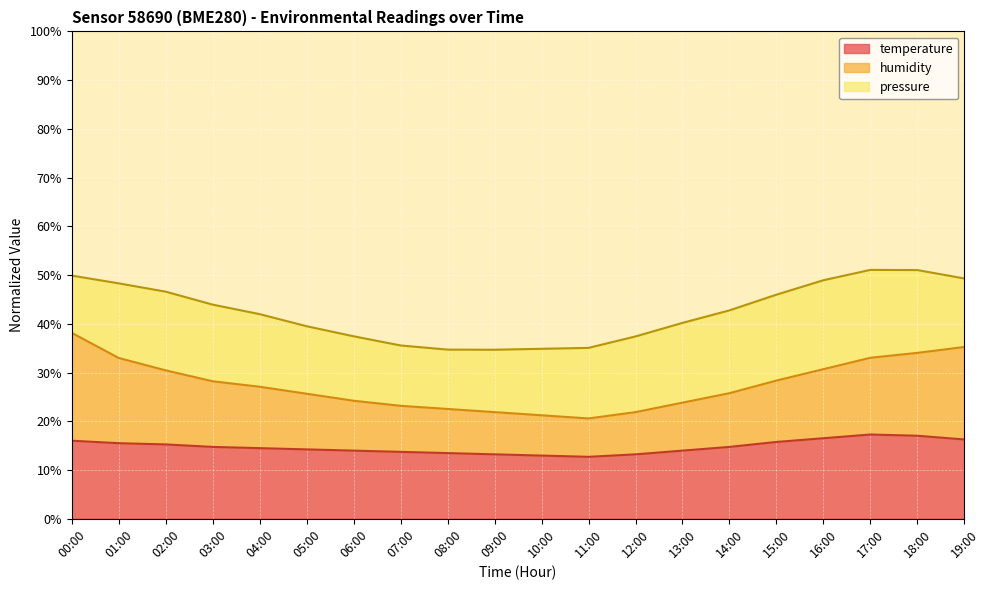

What is the minimum value shown in the chart?

12.7